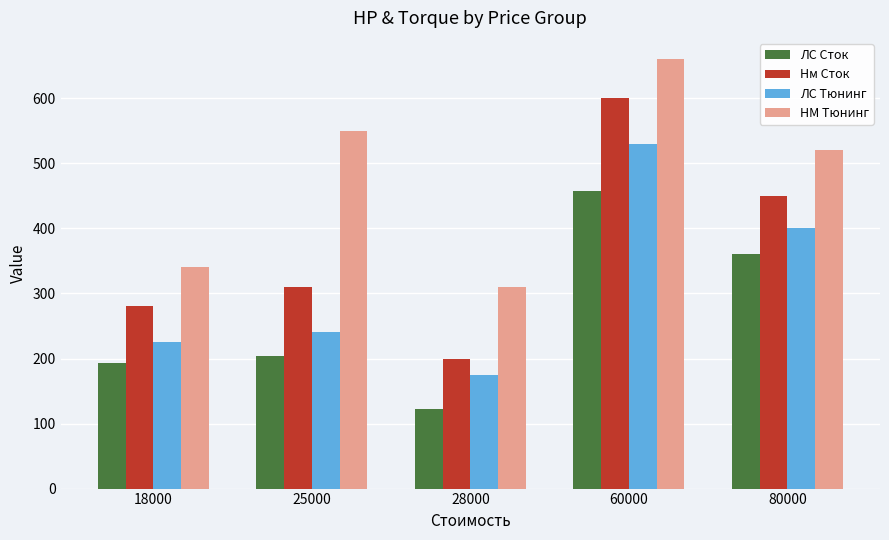

What is the smallest value displayed?

122